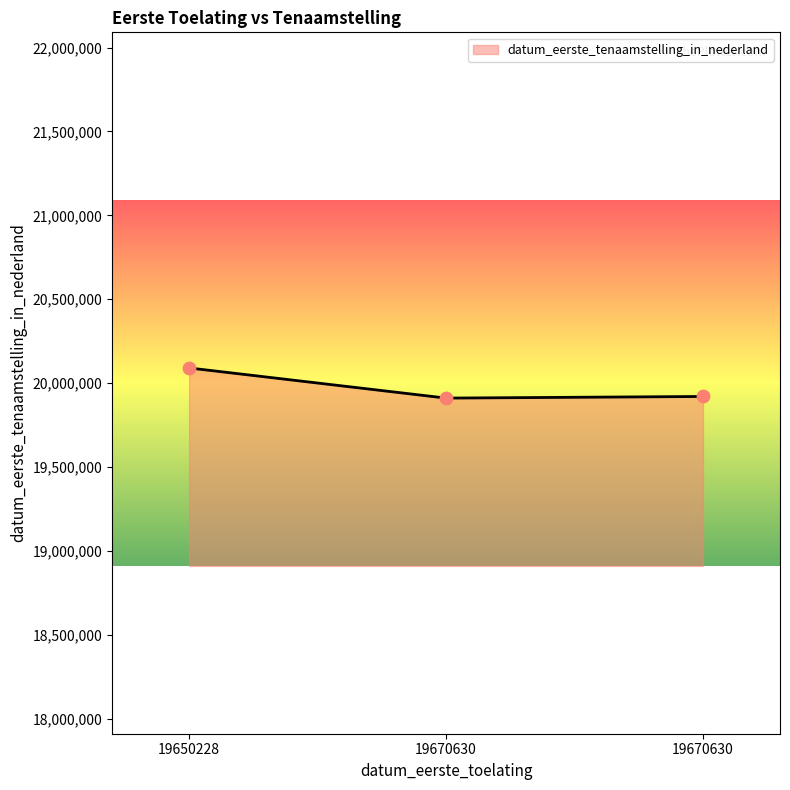

Approximately how many times larger is the value at 19670630 compared to 19670630?

1.0